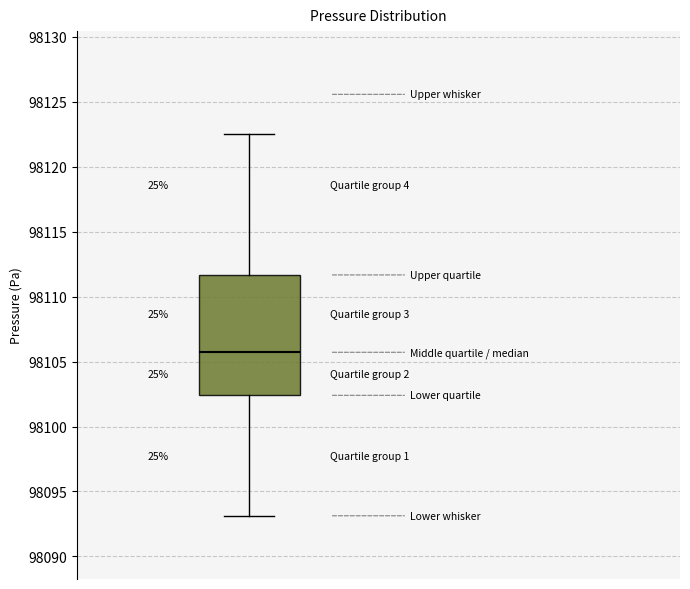

Read this box plot against the y-axis: the position of the median line, the range covered by the box, and the ends of both whiskers. The values are not printed on the chart, so give them approximately, as read against the axis.

median 98105.5, box 98102.5 to 98111.5, whiskers 98093.0 to 98122.5